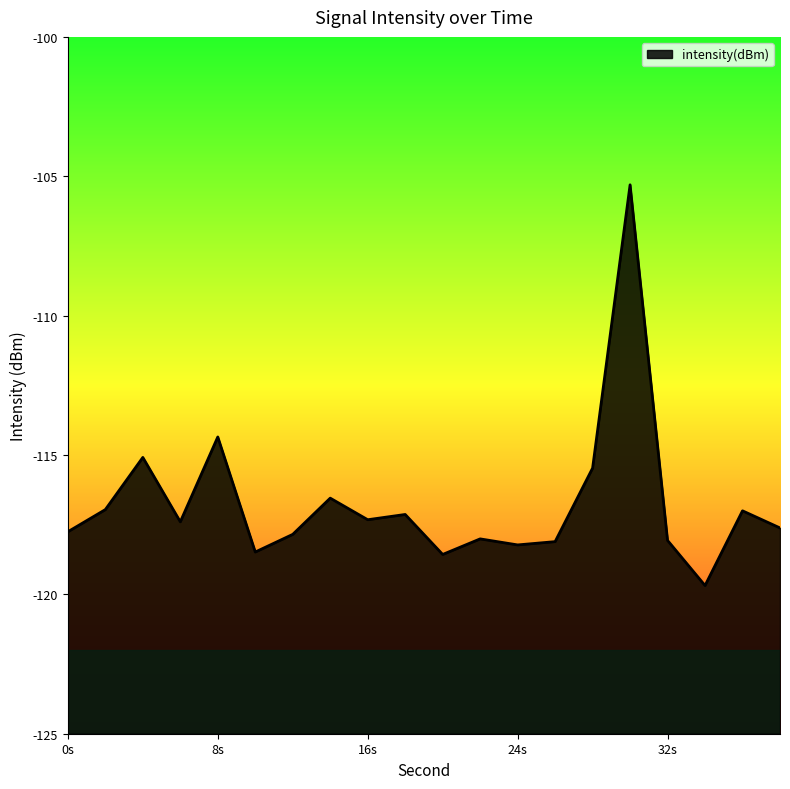

Where is the data nearest to the value -112?

8s